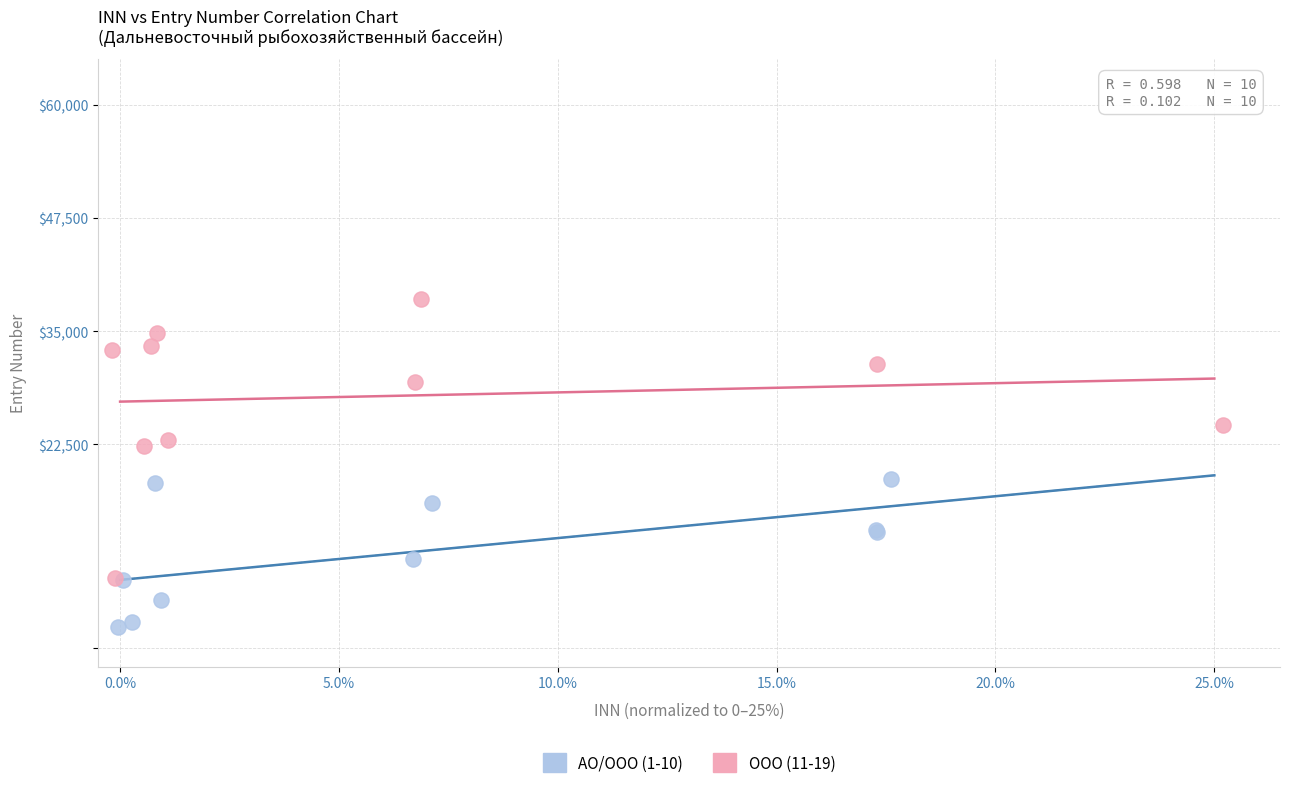

Which series has the largest Y range (max minus min)?

ООО (11-19)